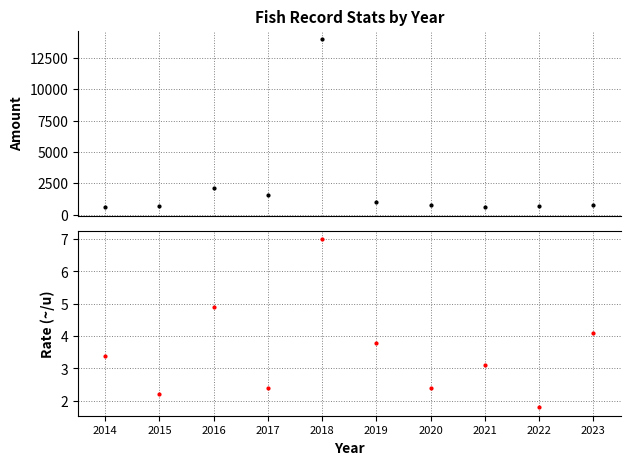

List the series in order of their overall mean, lowest first.

Rate (~/u), Amount